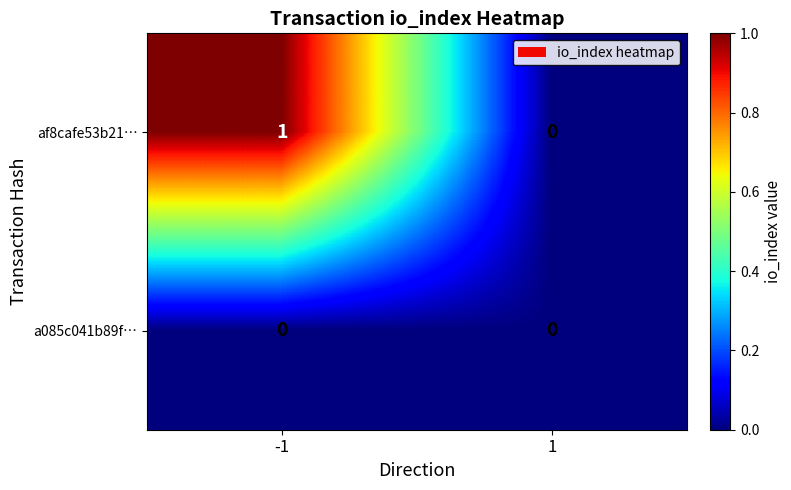

List the labels in order of af8cafe53b21… value, smallest first.

1, -1